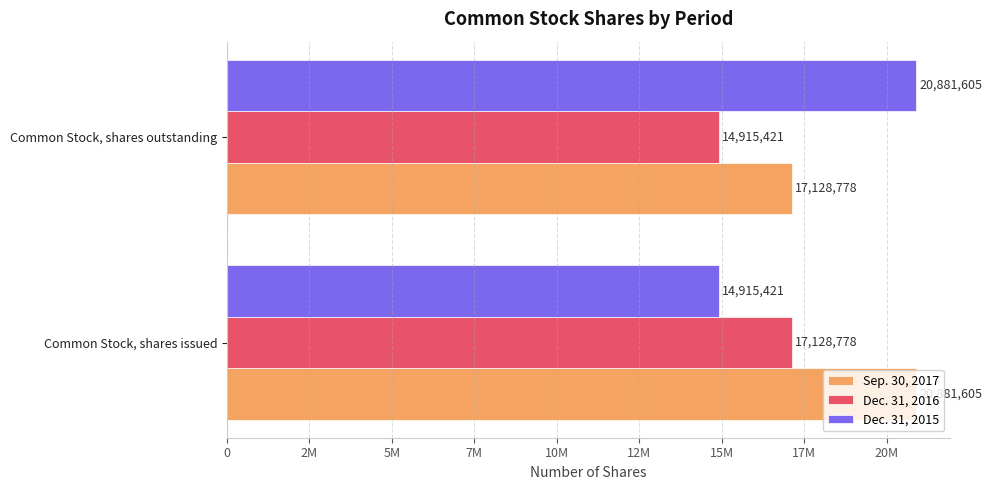

How many bars are there in each group?

3